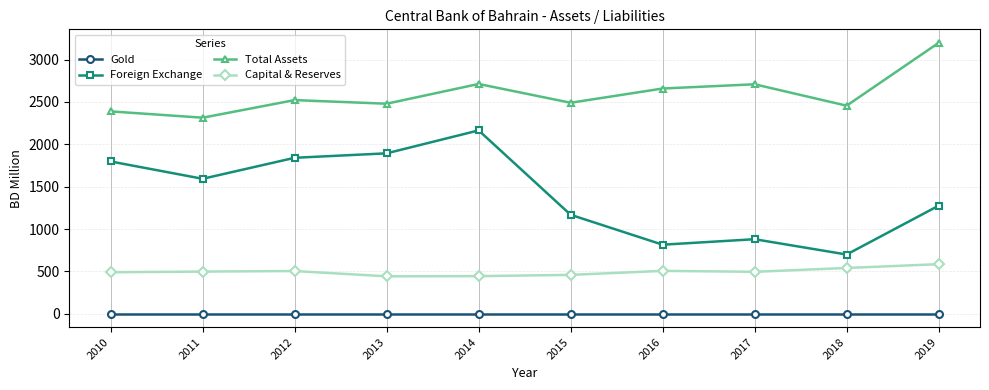

How many interior local valleys does the Foreign Exchange series have?

3